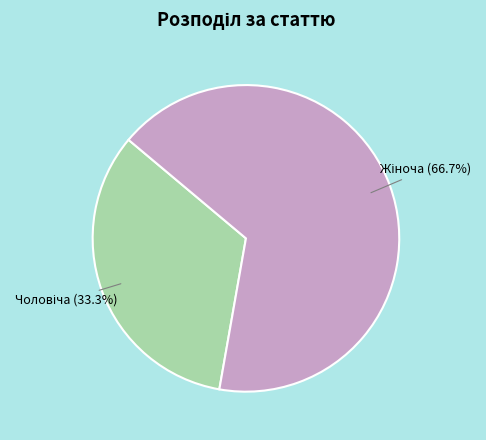

Is there a majority slice in this chart?

Yes